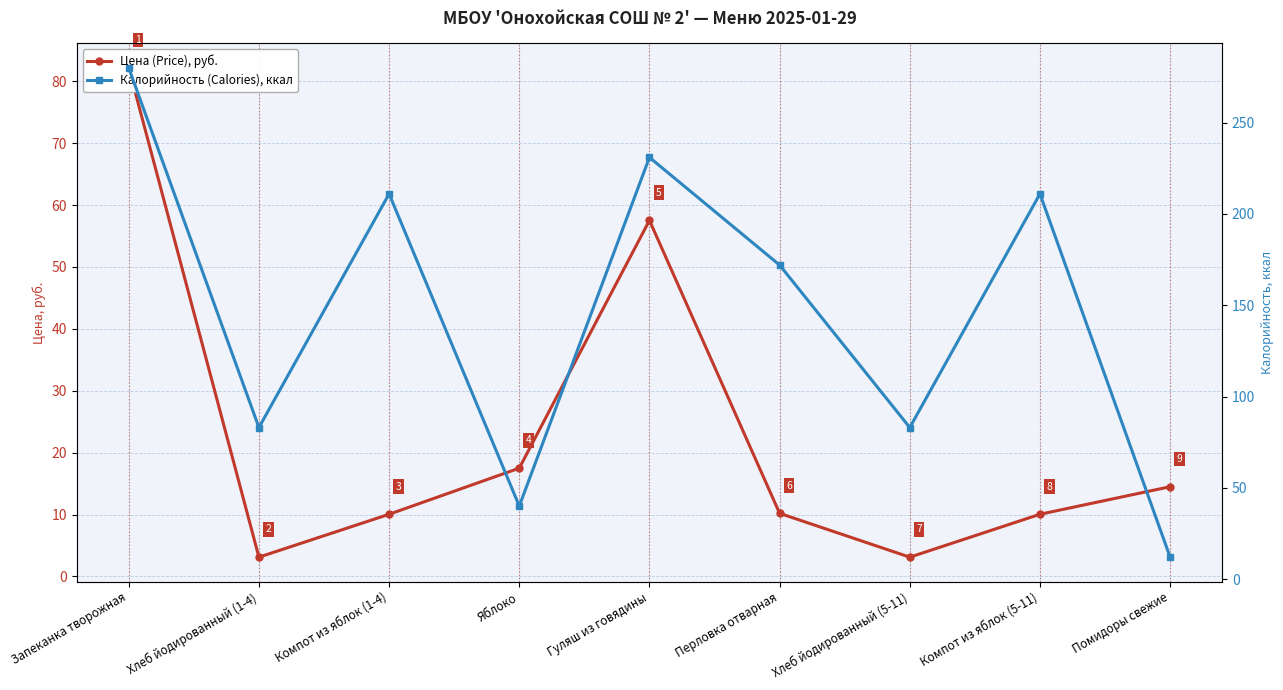

Is this an area chart (filled region under the line)?

No